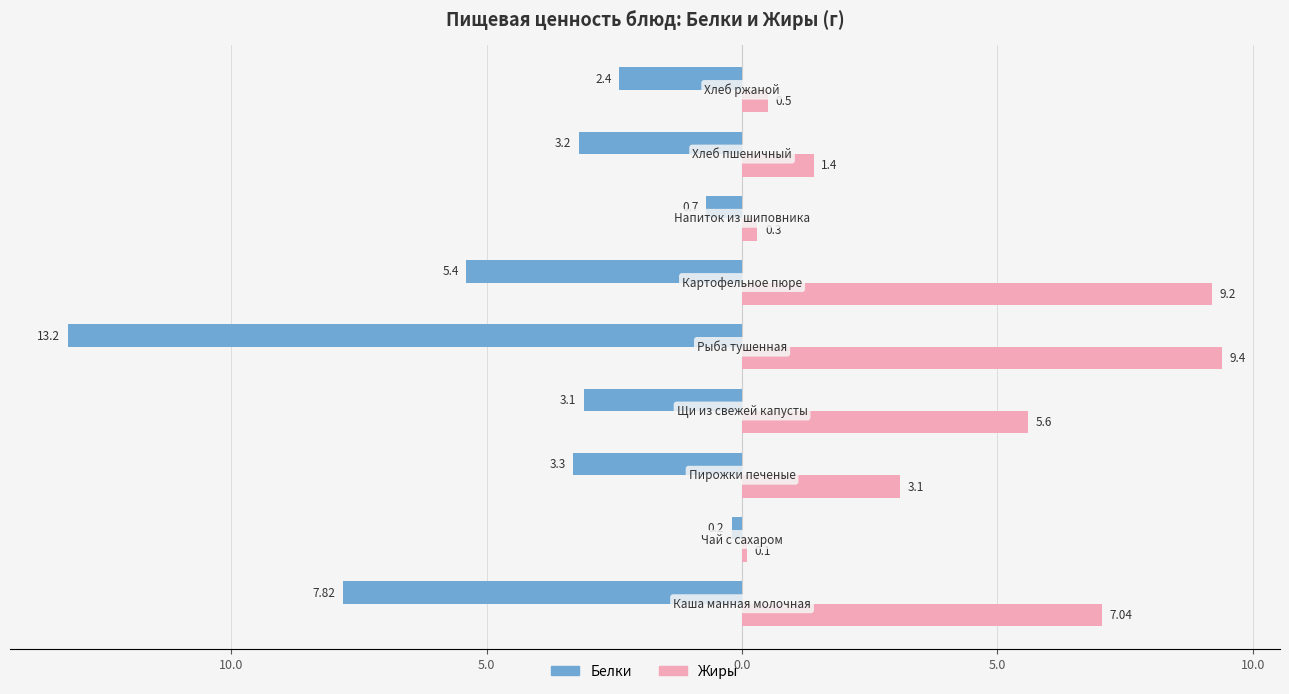

List the series in order of their overall mean, lowest first.

Белки, Жиры